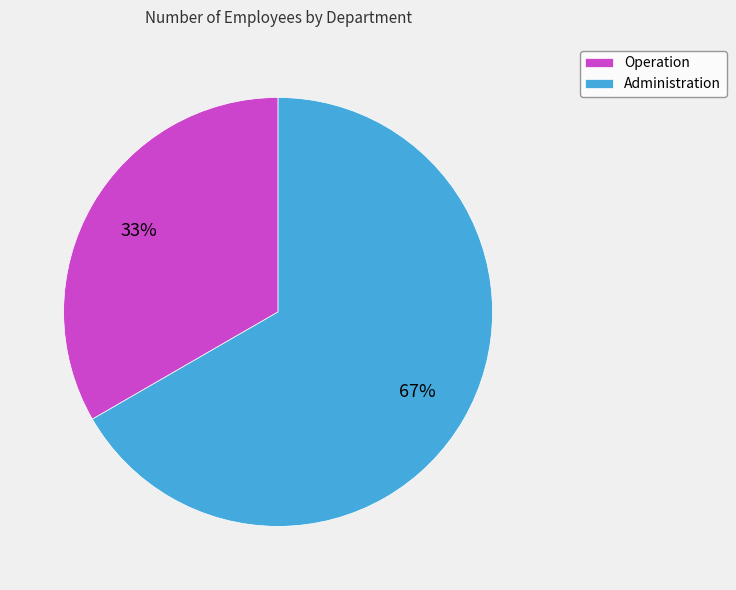

Which category has the biggest portion of the pie?

Administration